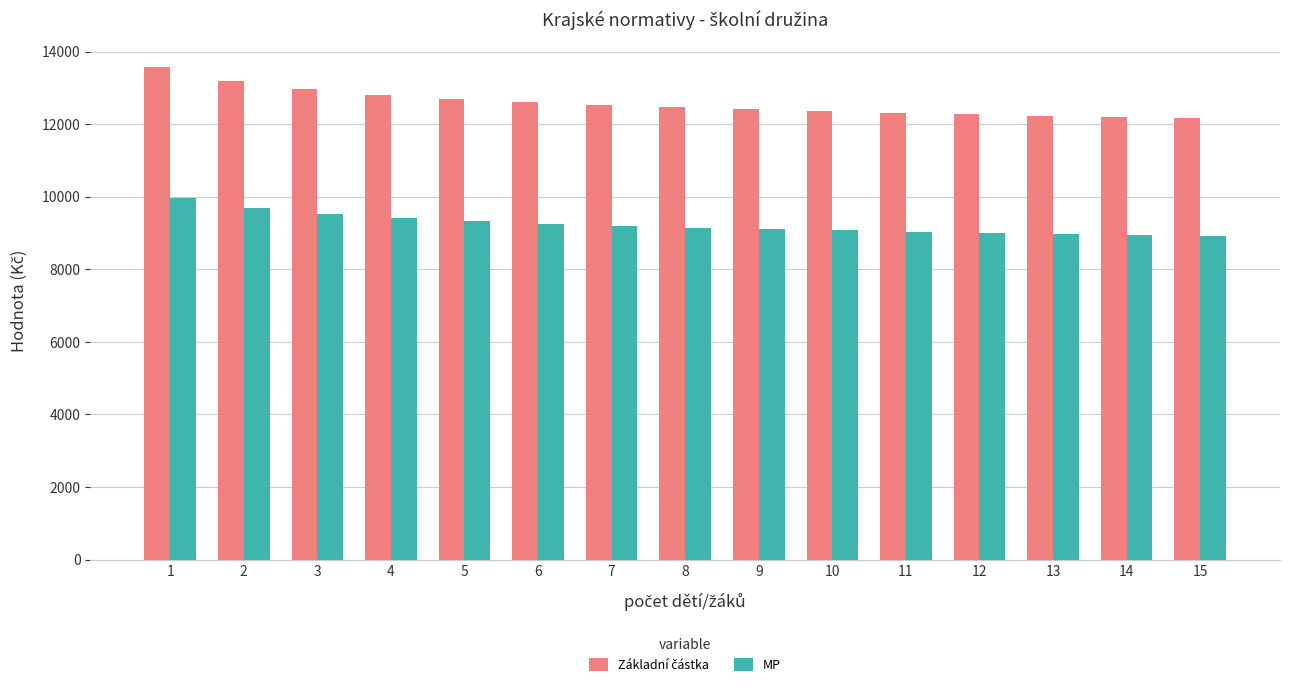

What is the average value of the MP series?

9241